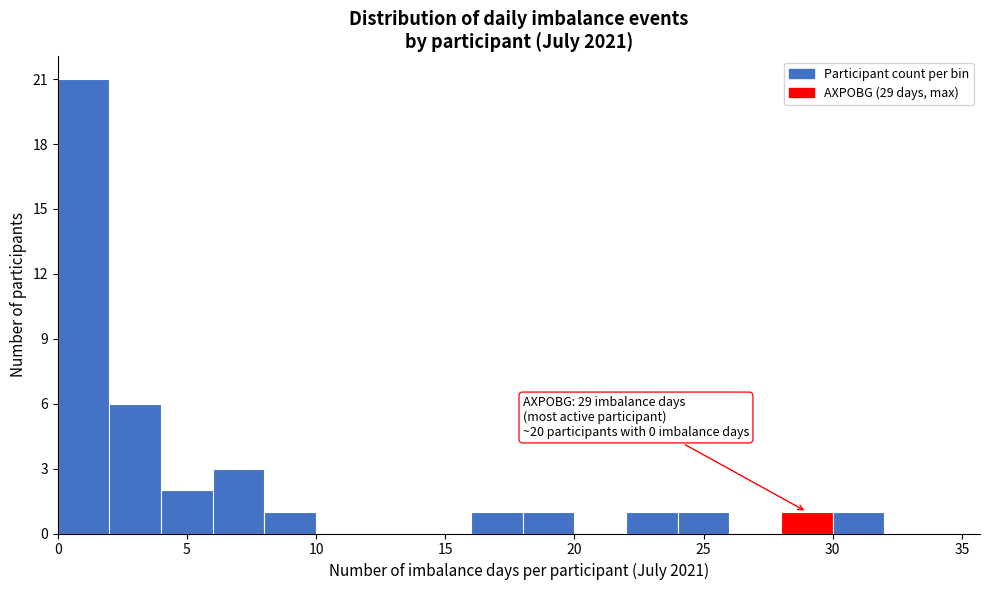

Over which range of the x-axis is the bar tallest?

0 to 2